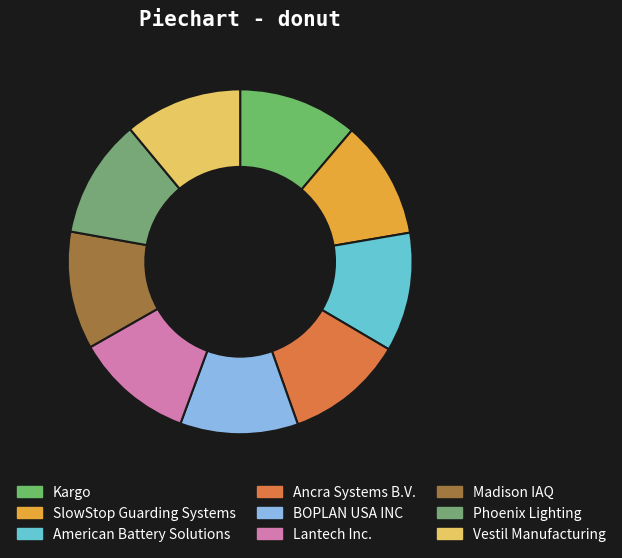

Count the number of slices in the pie.

9